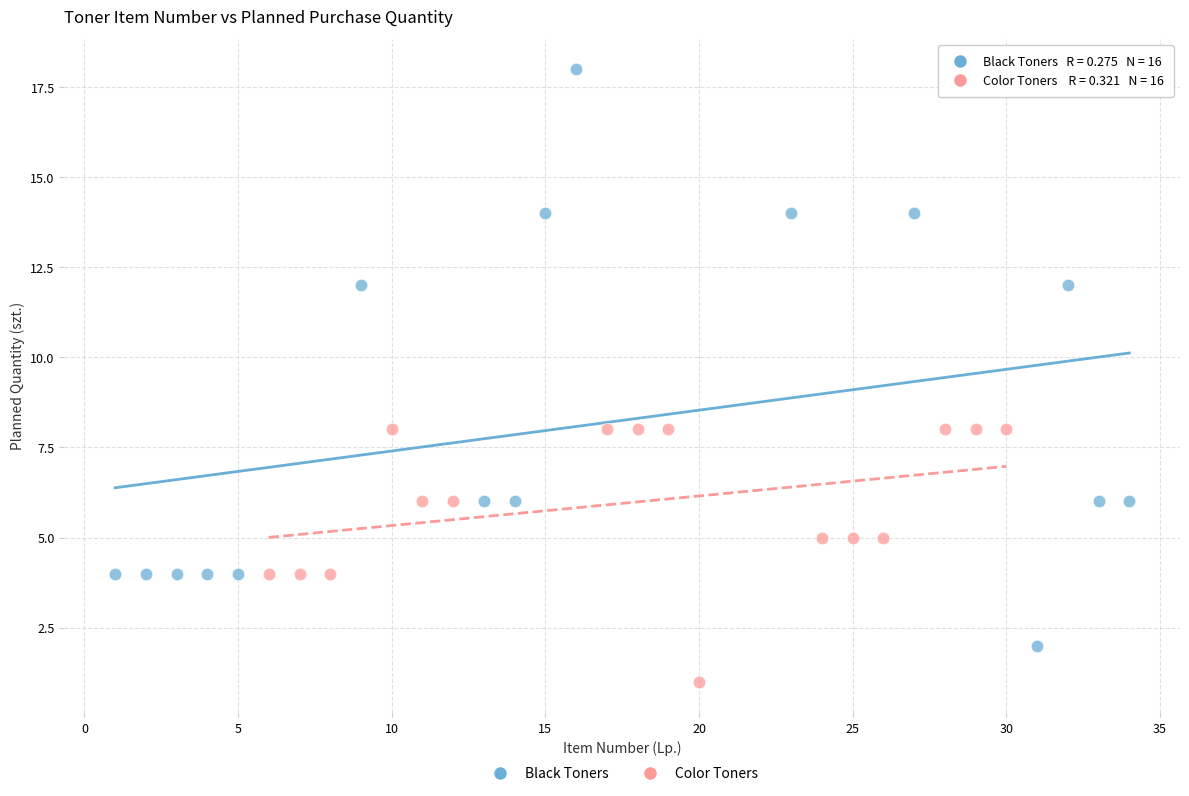

Which series contains the lowest Y value?

Color Toners